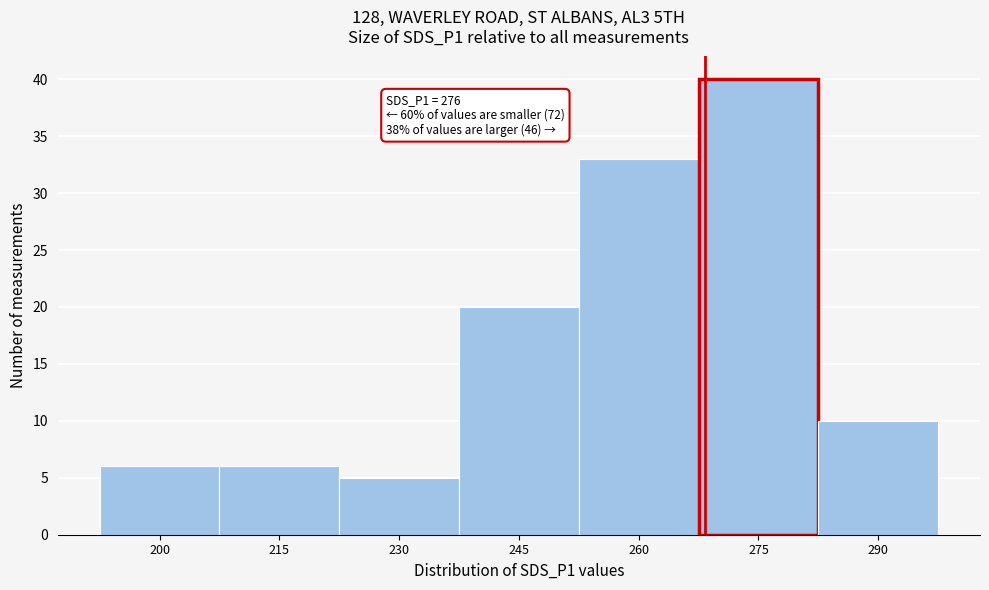

Reading right to left, what are all the values shown in this chart?

290=10	275=40	260=33	245=20	230=5	215=6	200=6